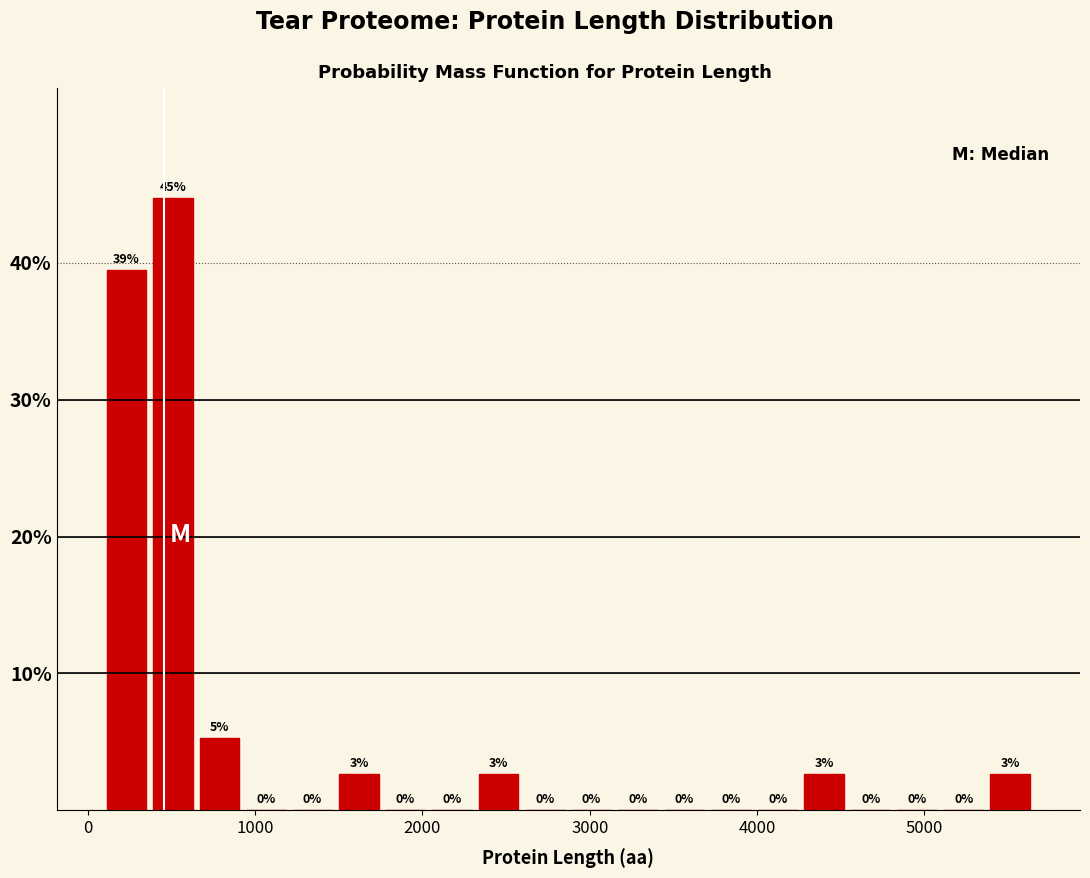

Around what value on the x-axis is the tallest bar? Give the approximate position of its centre, as read against the axis.

500